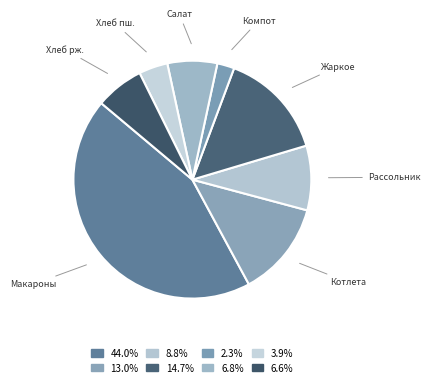

To the nearest percent, what is the difference between the largest and smallest slice percentages?

42%